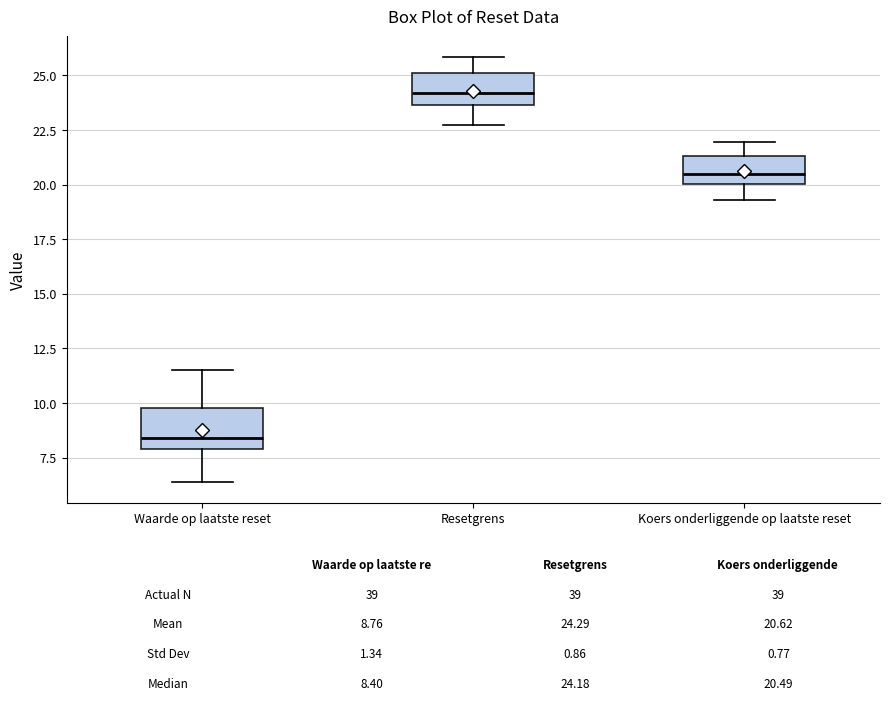

Which box has the highest median line?

Resetgrens